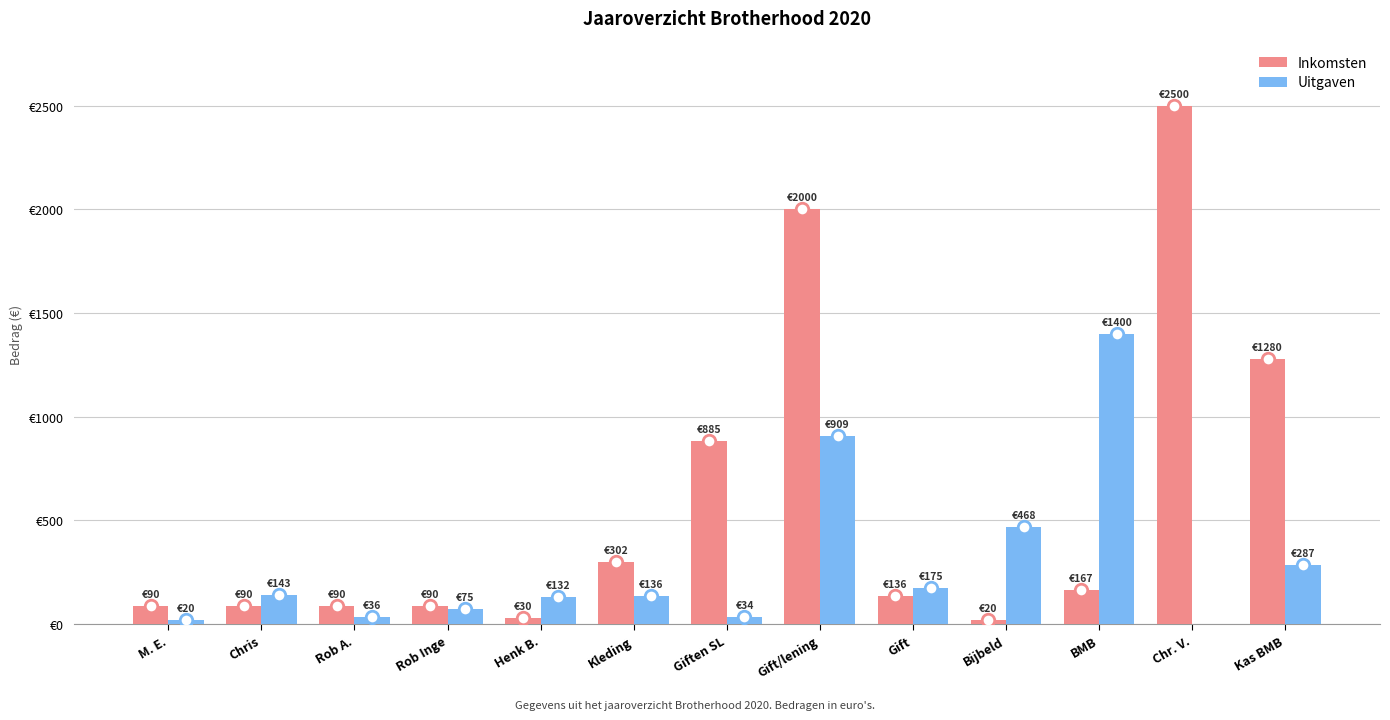

What is the sum of all Inkomsten values?

7680.1